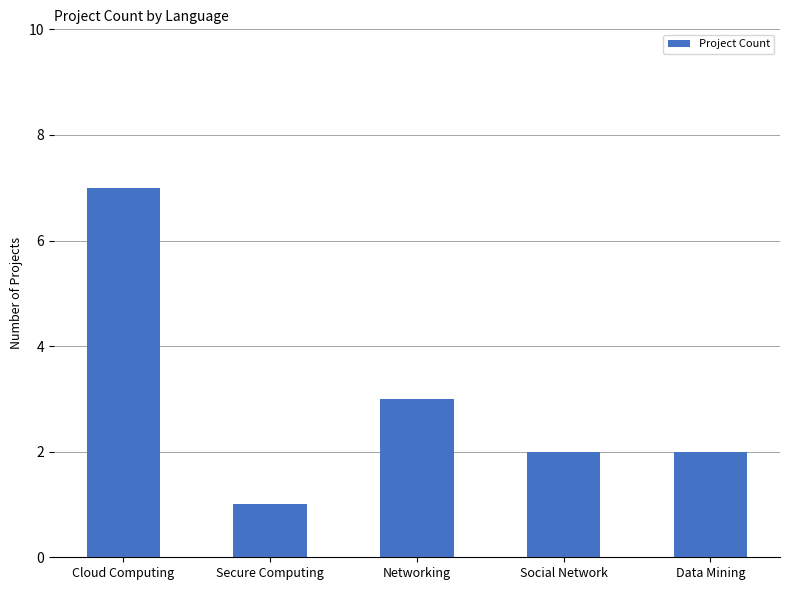

Where is the data nearest to the value 4?

Networking